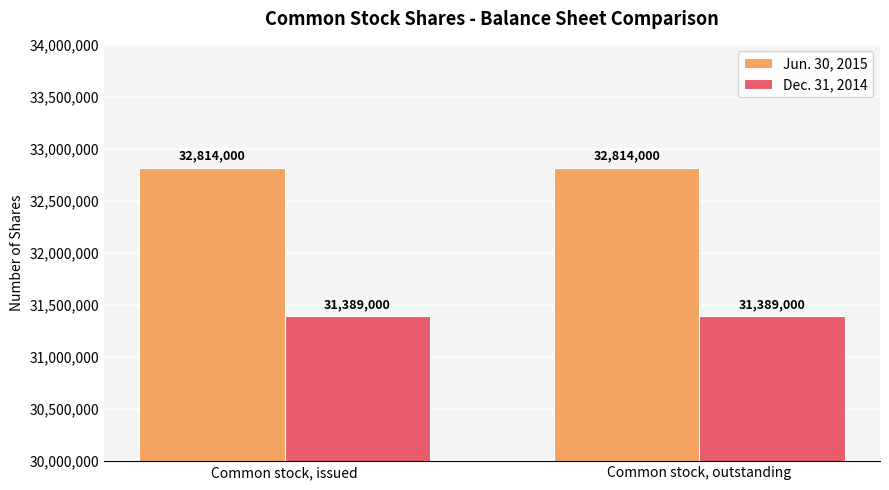

What is the maximum value shown in the chart?

32814000